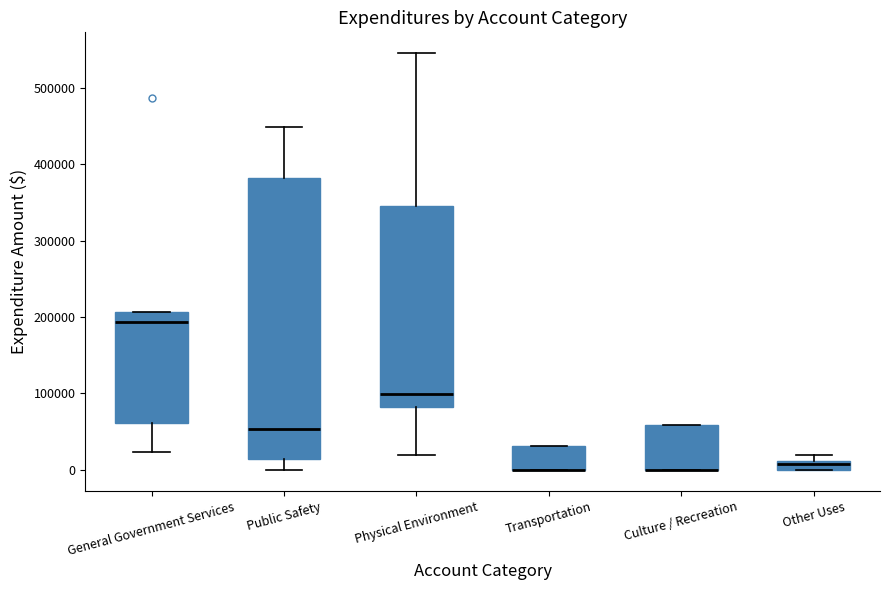

Where is the upper edge of the box for Transportation on the y-axis? The values are not printed on the chart, so give them approximately, as read against the axis.

30000